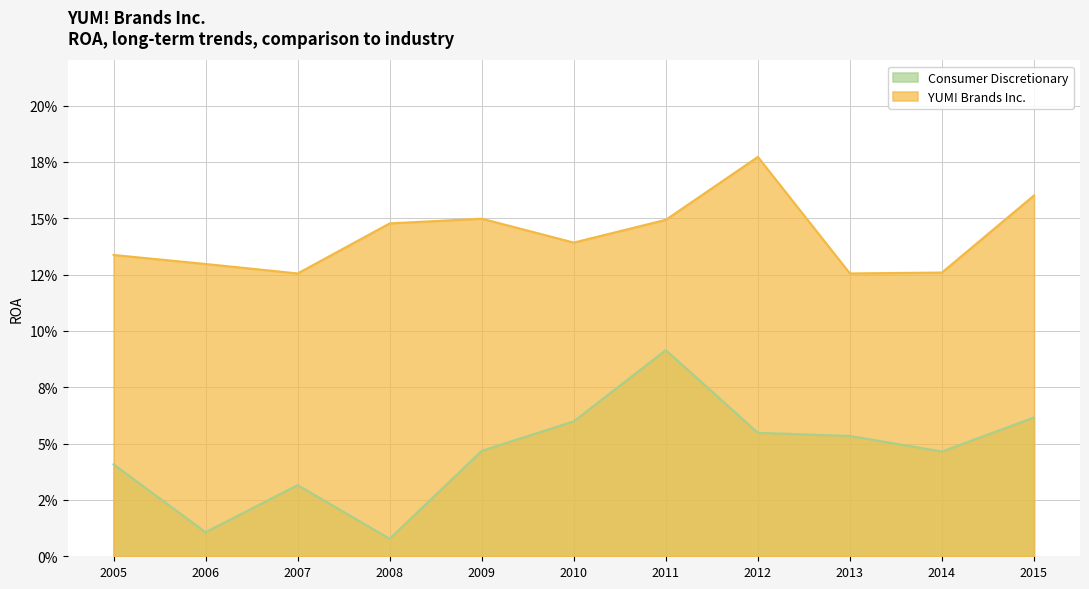

Rank the series by their maximum value, from highest to lowest.

YUM! Brands Inc., Consumer Discretionary